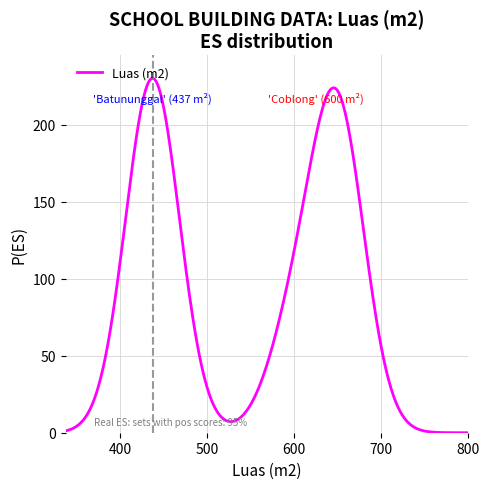

What is the maximum value shown in the chart?

230.0